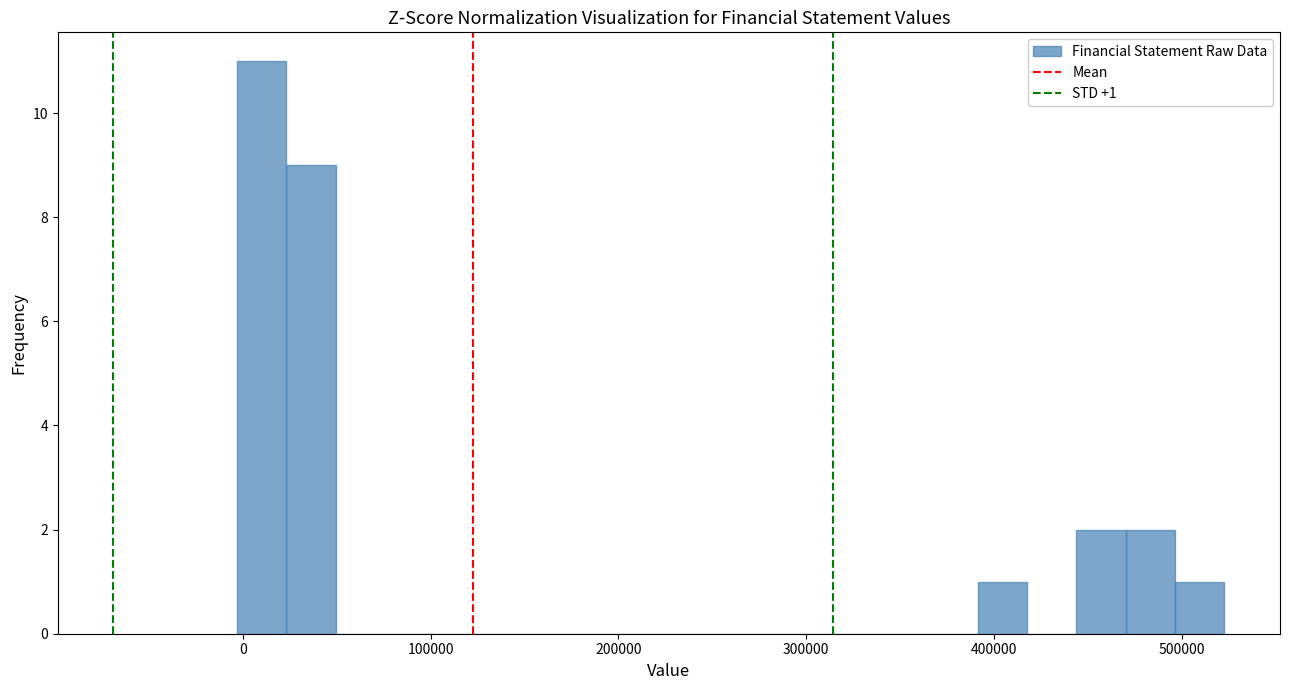

Around what value on the x-axis is the tallest bar? Give the approximate position of its centre, as read against the axis.

10000